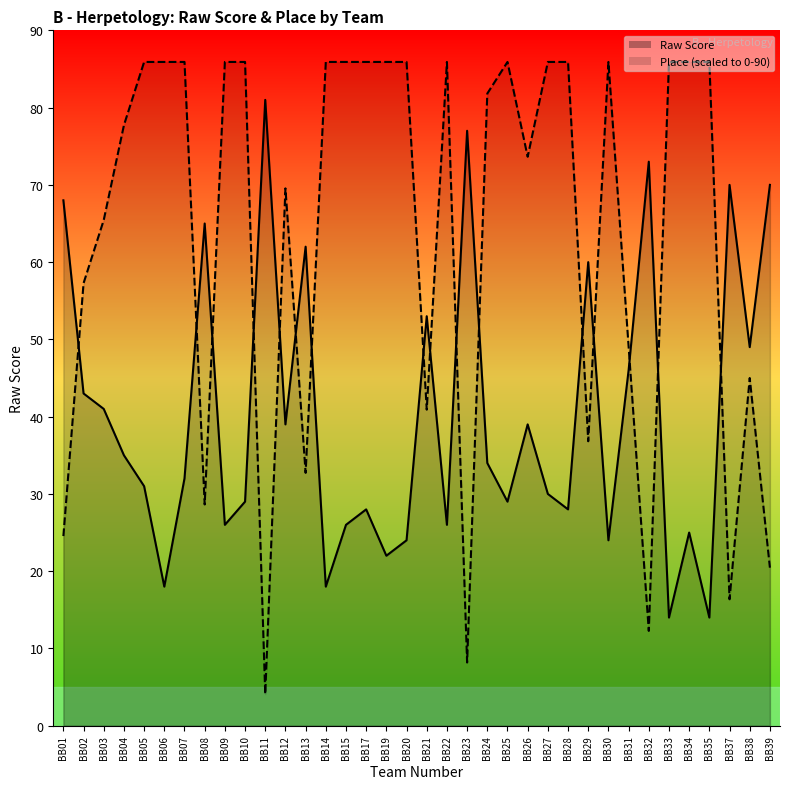

What is the difference between the Raw Score values at BB11 and BB13?

19.0